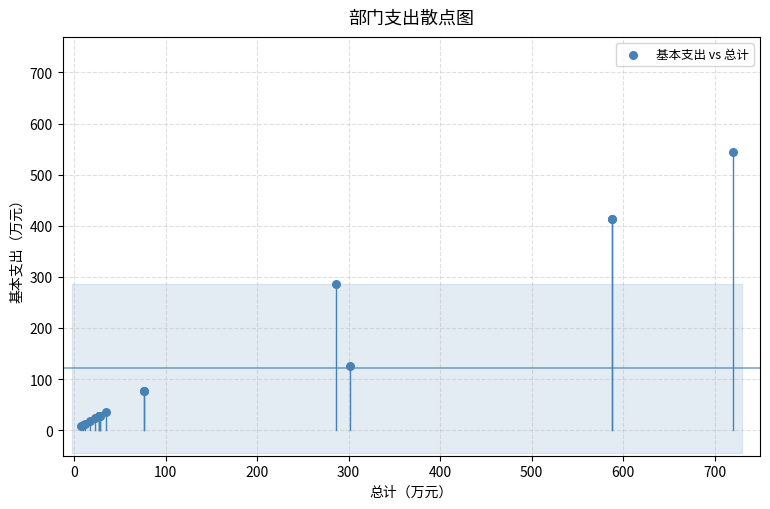

What Y value in the scatter plot is closest to 275?

286.1